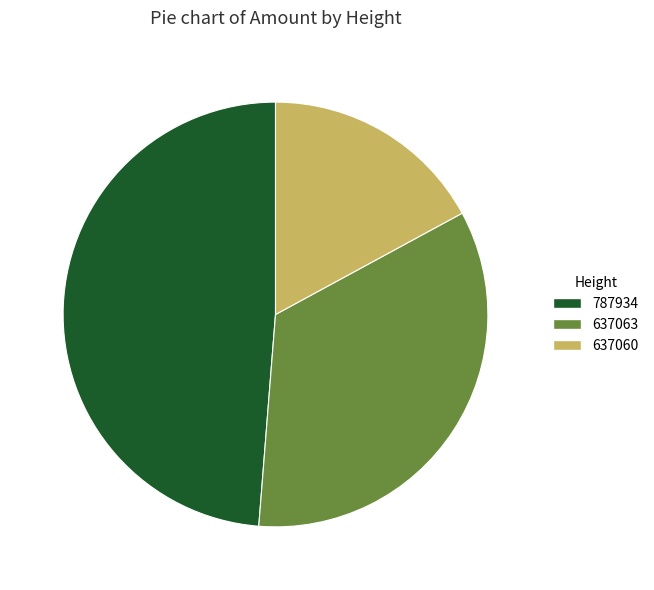

True or false: 637063 accounts for 34% of the total.

True